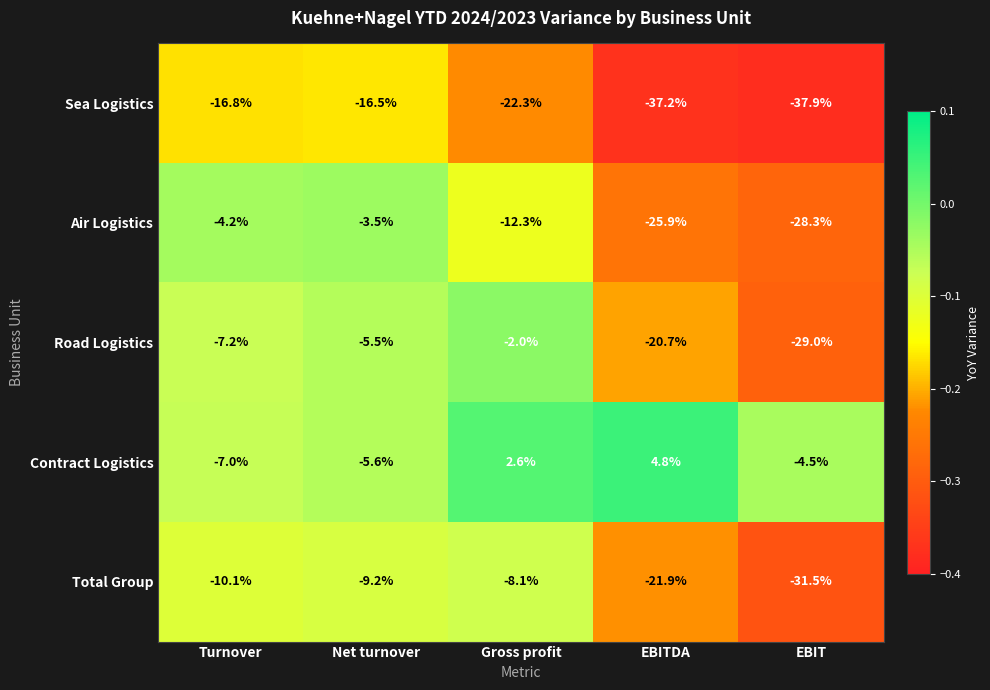

Reading right to left, what are all the values shown in this chart?

Sea Logistics: EBIT=-37.9	EBITDA=-37.2	Gross profit=-22.3	Net turnover=-16.5	Turnover=-16.8
Air Logistics: EBIT=-28.3	EBITDA=-25.9	Gross profit=-12.3	Net turnover=-3.5	Turnover=-4.2
Road Logistics: EBIT=-29.0	EBITDA=-20.7	Gross profit=-2.0	Net turnover=-5.5	Turnover=-7.2
Contract Logistics: EBIT=-4.5	EBITDA=4.8	Gross profit=2.6	Net turnover=-5.6	Turnover=-7.0
Total Group: EBIT=-31.5	EBITDA=-21.9	Gross profit=-8.1	Net turnover=-9.2	Turnover=-10.1